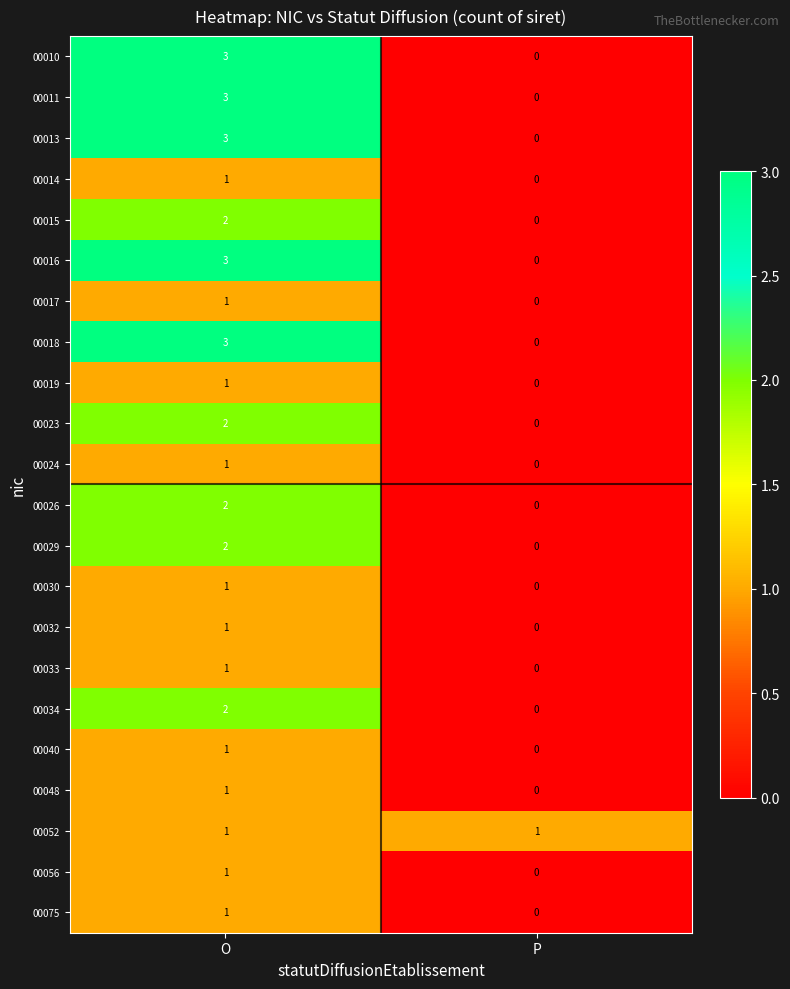

What is the sum of the 00010 values at P and O?

3